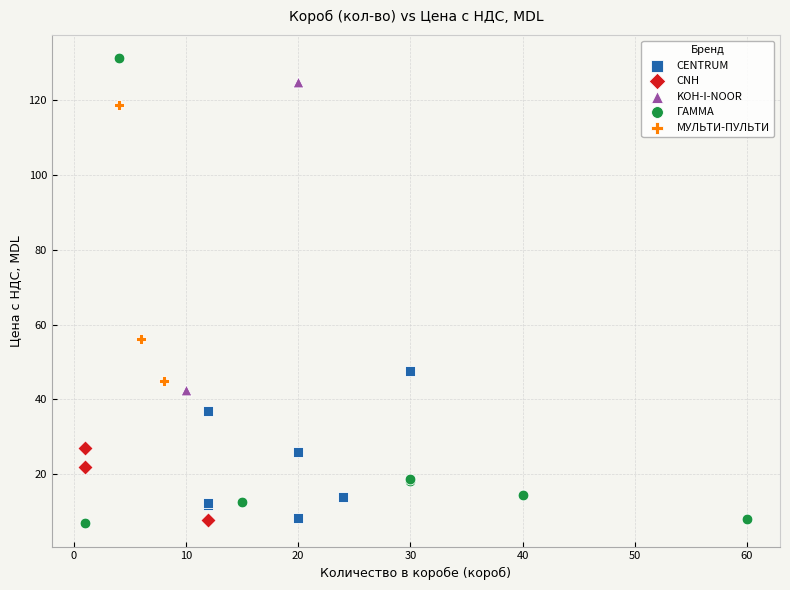

Which series has the largest Y range (max minus min)?

ГАММА